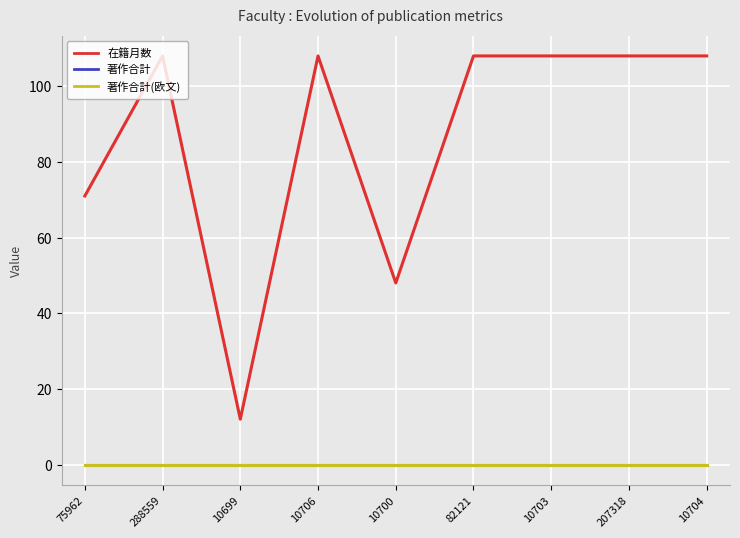

Does the chart display data point markers on the line(s)?

No